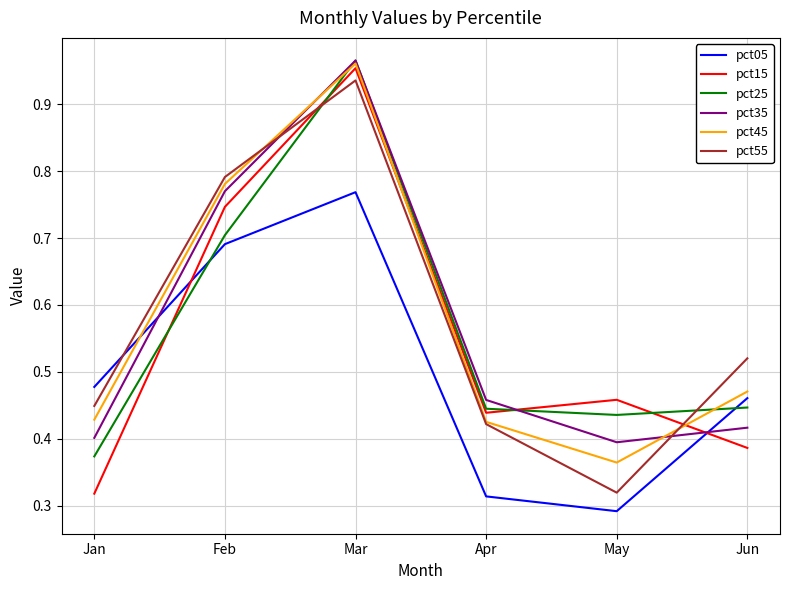

What is the average value of the pct45 series?

0.6